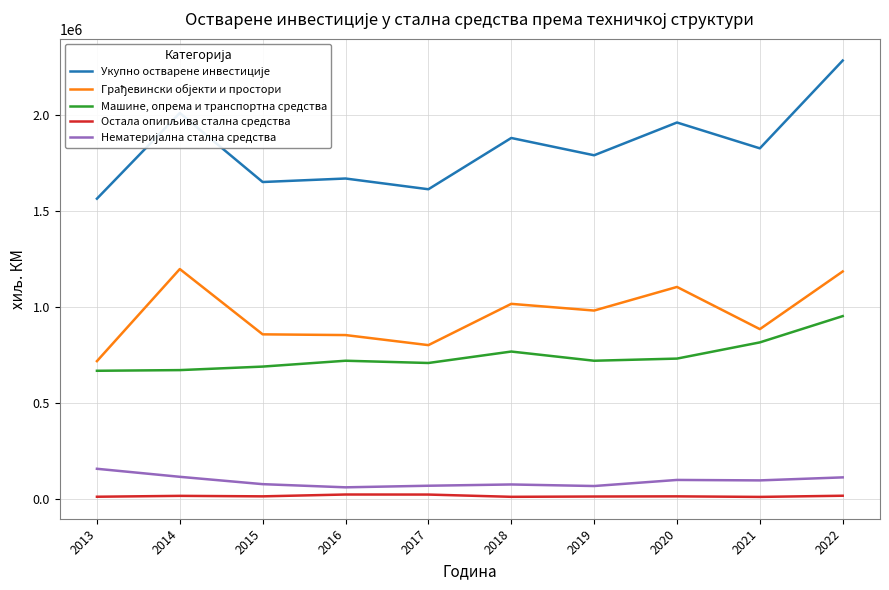

Does the chart display data point markers on the line(s)?

No